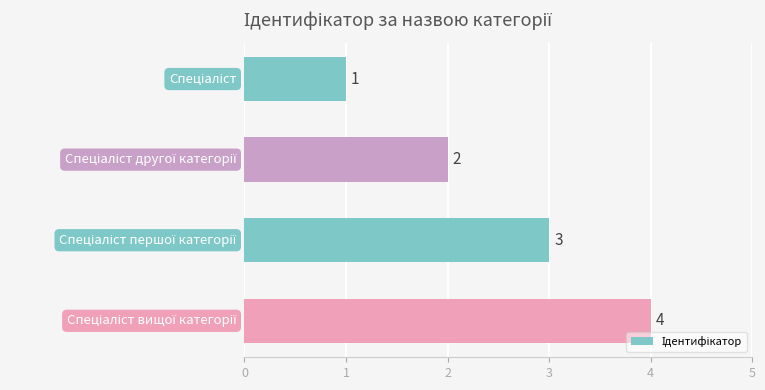

Are the bars horizontal?

Yes